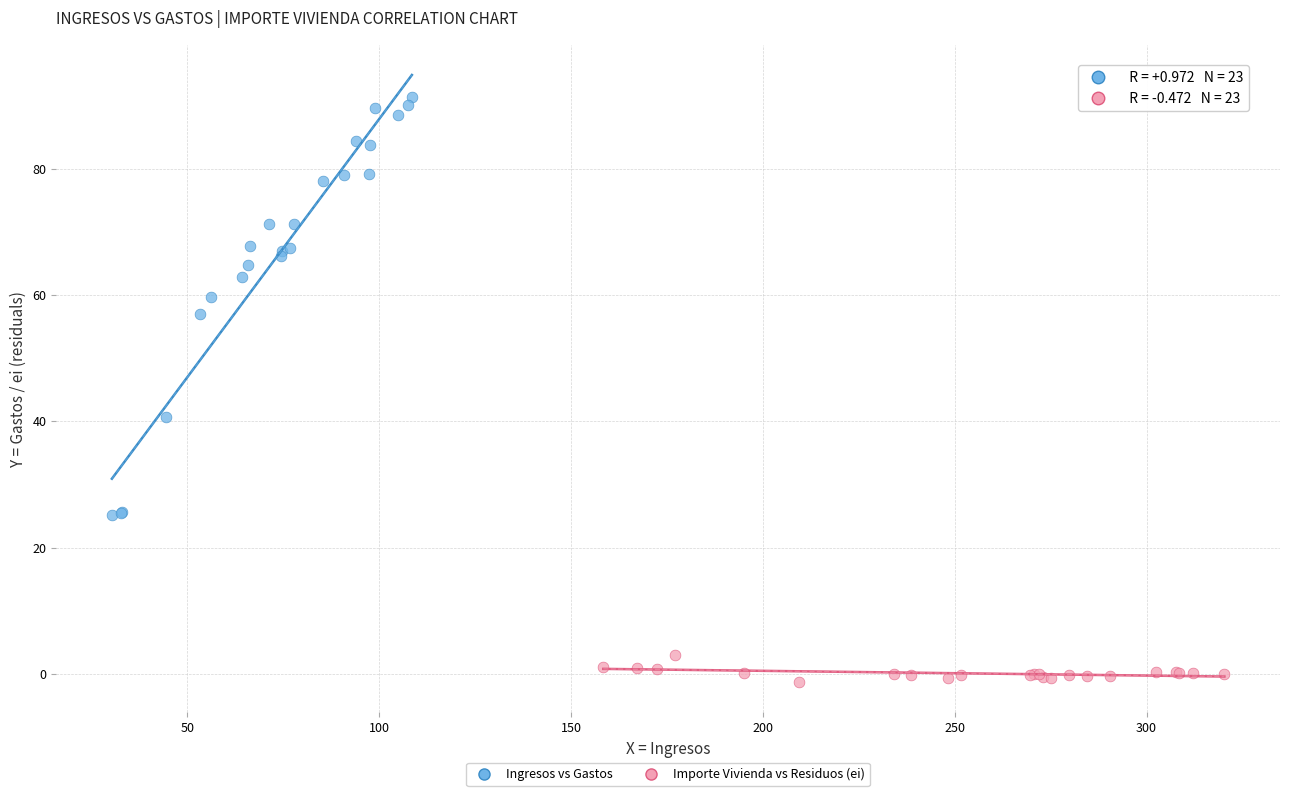

Which series contains the highest Y value?

Ingresos vs Gastos